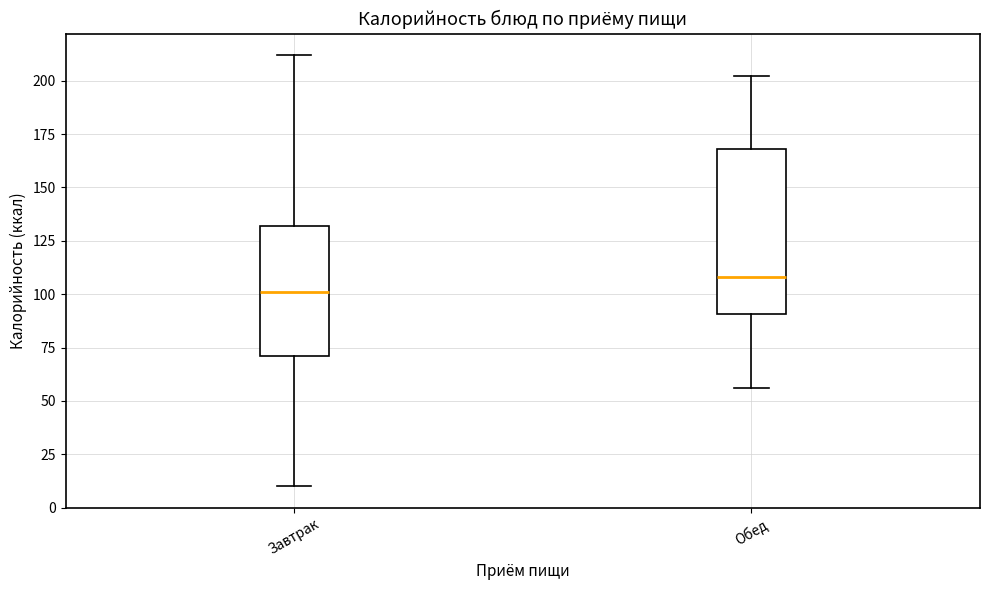

Comparing the boxes themselves (not the whiskers), which one is the tallest?

Обед